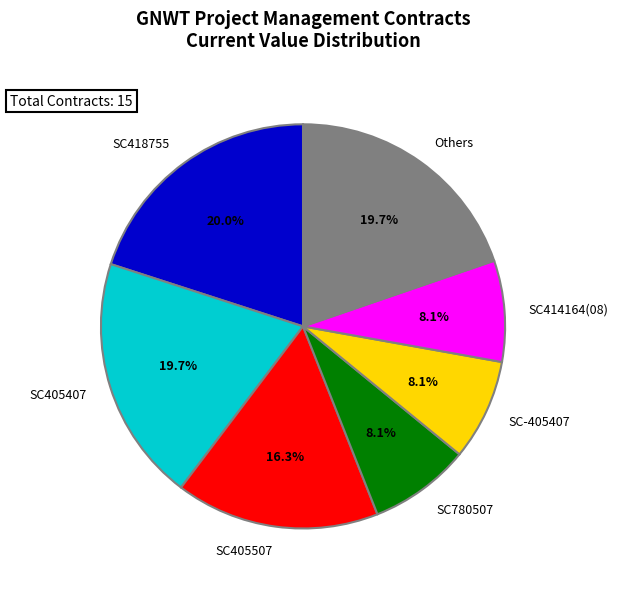

What is the total percentage of SC414164(08) and SC405507?

24.4%